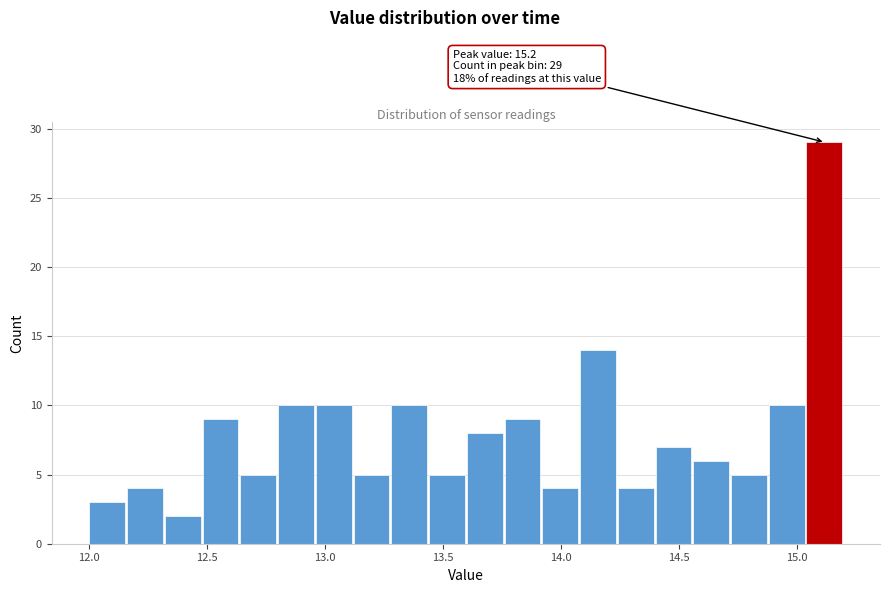

Around what value on the x-axis is the tallest bar? Give the approximate position of its centre, as read against the axis.

15.10